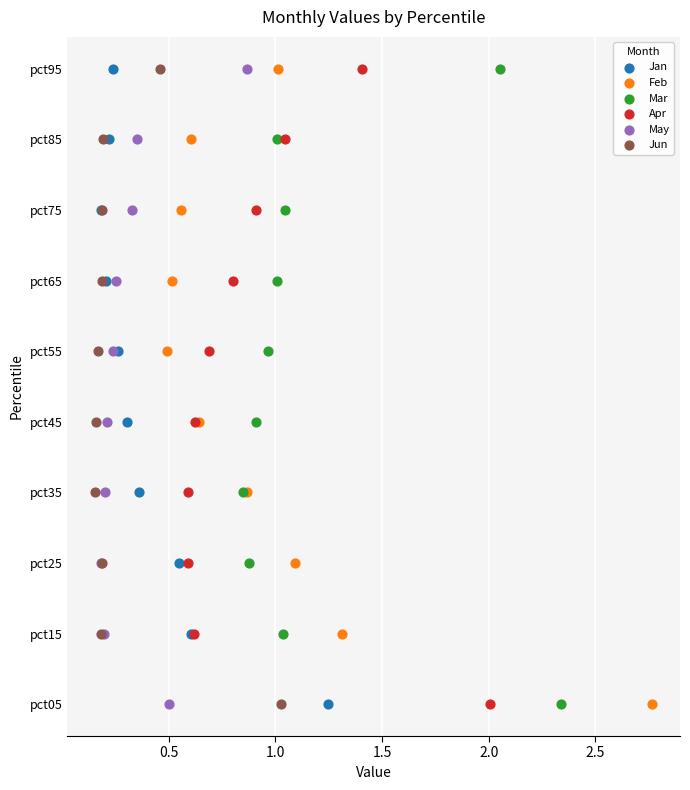

What are all the series names shown in the legend?

Jan, Feb, Mar, Apr, May, Jun